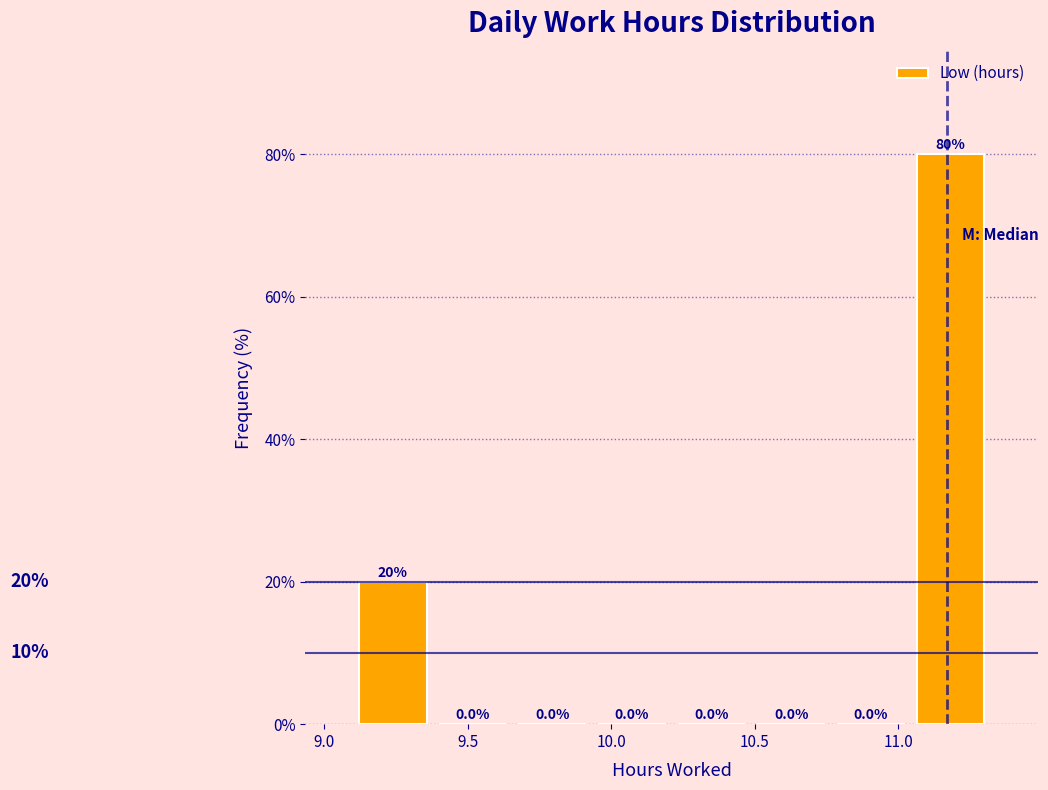

Reading left to right, transcribe this chart: for each bar, give the range it covers on the x-axis and its height. The bar edges are not printed on the chart, so give them approximately, as read against the axis.

9.10 to 9.40: 20.0
9.40 to 9.65: 0.0
9.65 to 9.95: 0.0
9.95 to 10.20: 0.0
10.20 to 10.50: 0.0
10.50 to 10.75: 0.0
10.75 to 11.05: 0.0
11.05 to 11.30: 80.0